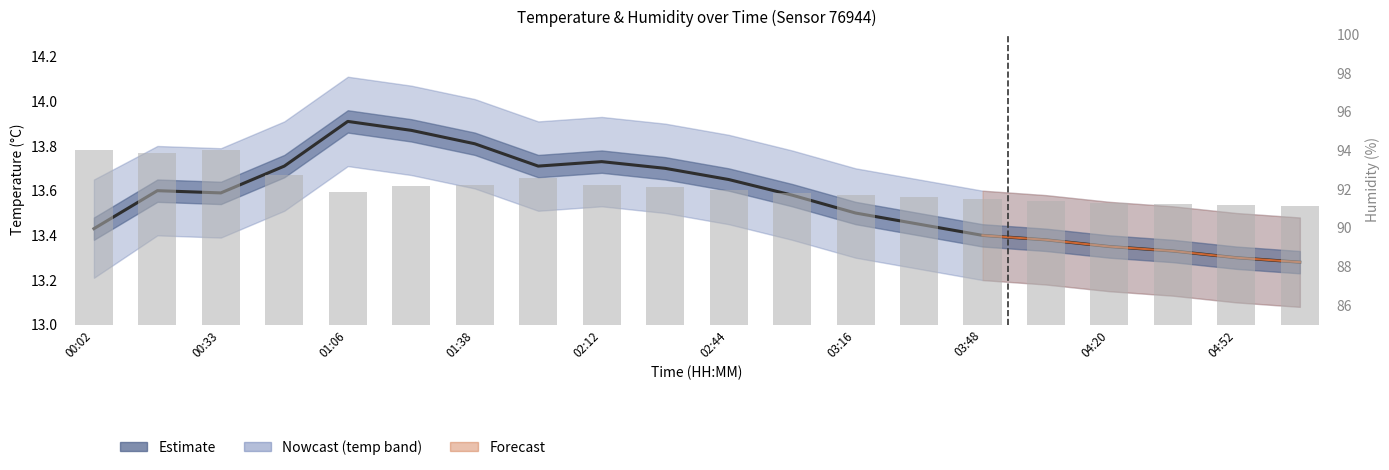

At how many categories does at least one series exceed 18?

20